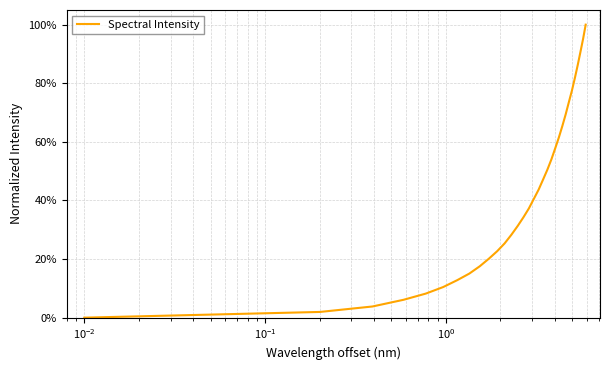

Reading left to right, transcribe all the data shown in this chart.

0.0	1.9	3.8	6.1	8.2	10.4	12.8	15.1	17.5	20.2	22.7	25.4	28.3	31.3	34.3	37.3	40.6	43.7	47.2	50.5	54.0	57.8	61.5	65.4	69.4	73.5	77.5	81.8	86.2	90.7	95.2	100.0